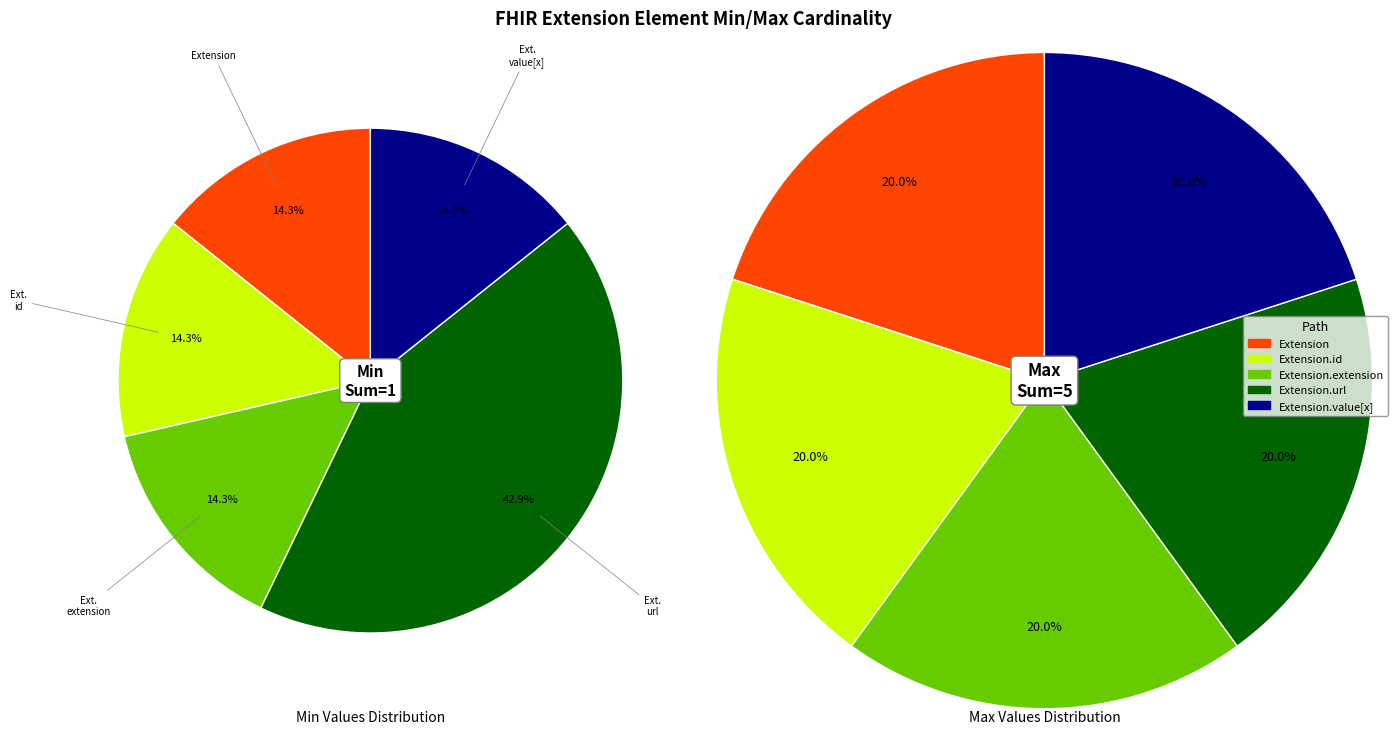

Which category has the biggest portion of the pie?

Extension.url